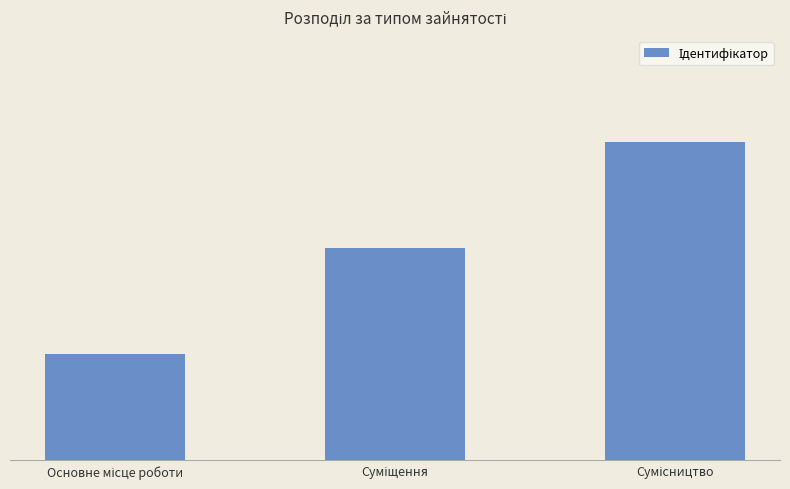

Rank the categories by value from highest to lowest.

Сумісництво, Суміщення, Основне місце роботи